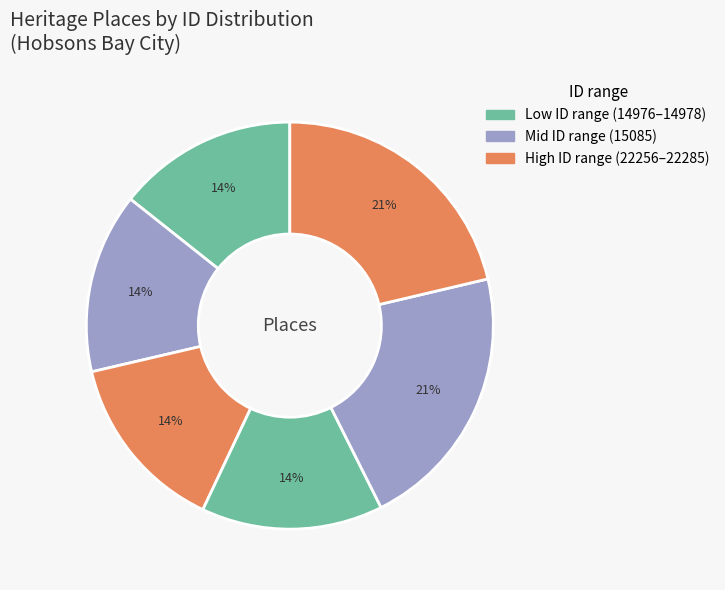

How many segments does this pie chart have?

6